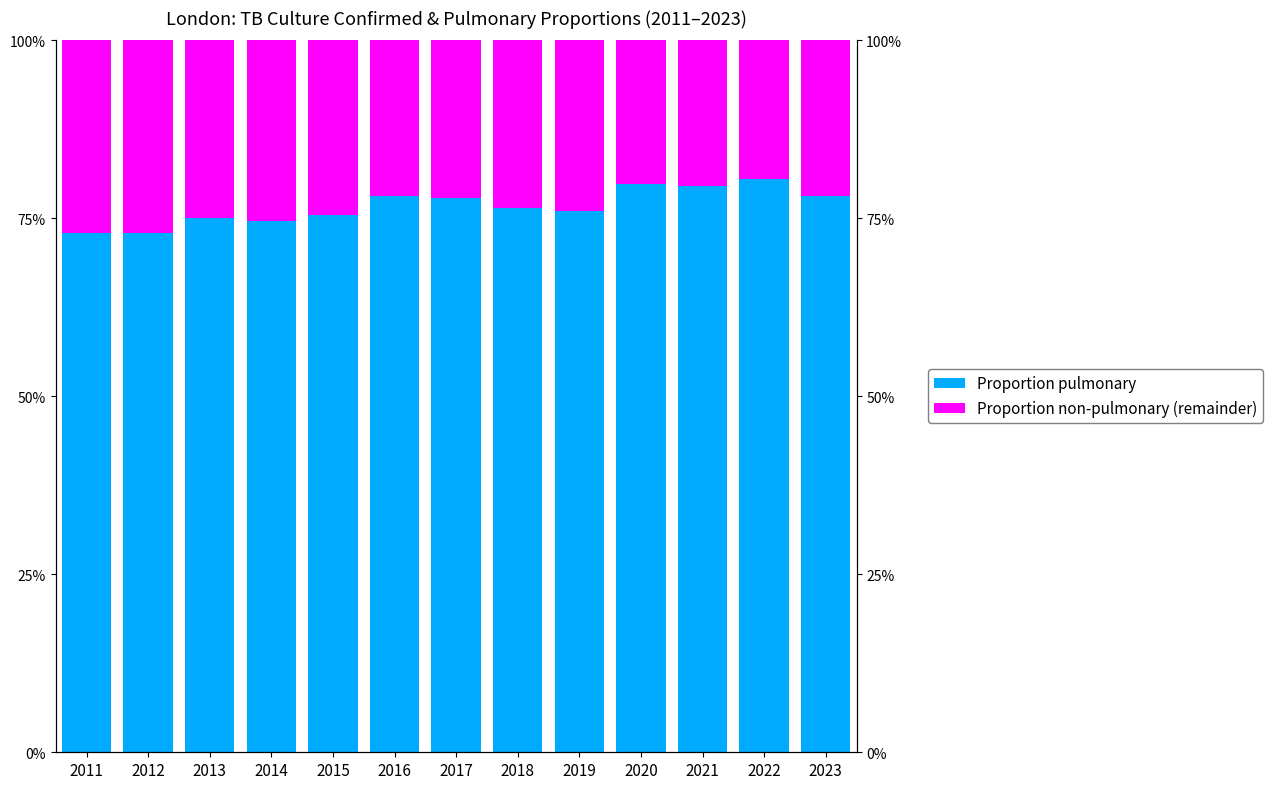

What is the approximate value of Proportion pulmonary at 2023?

78.2